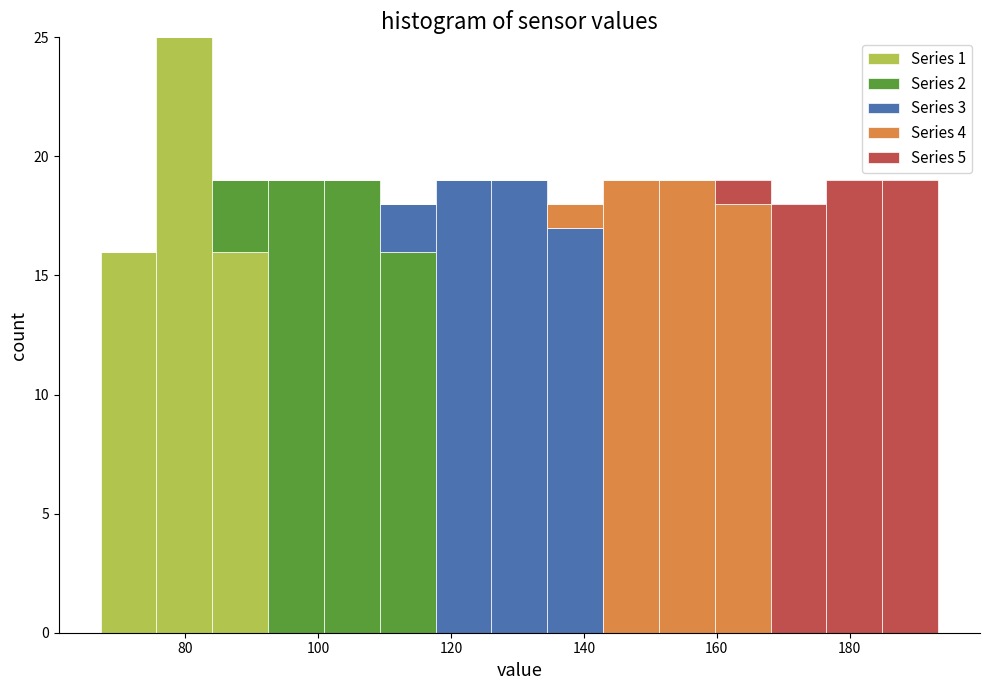

Which range on the x-axis has the tallest stacked bar (by total height)?

76 to 84